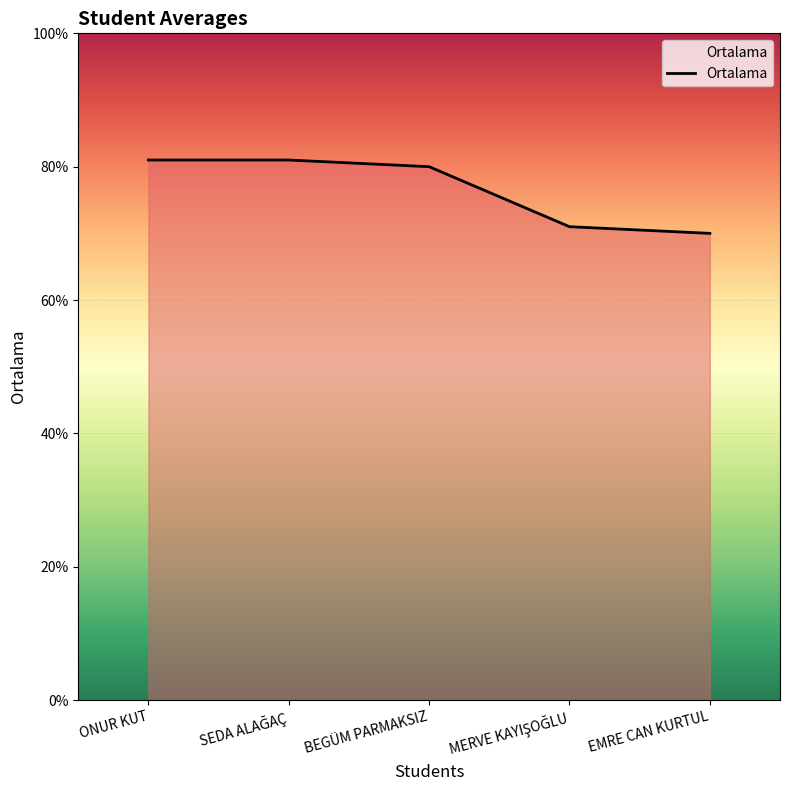

The value at BEGÜM PARMAKSIZ is 80. True or false?

True